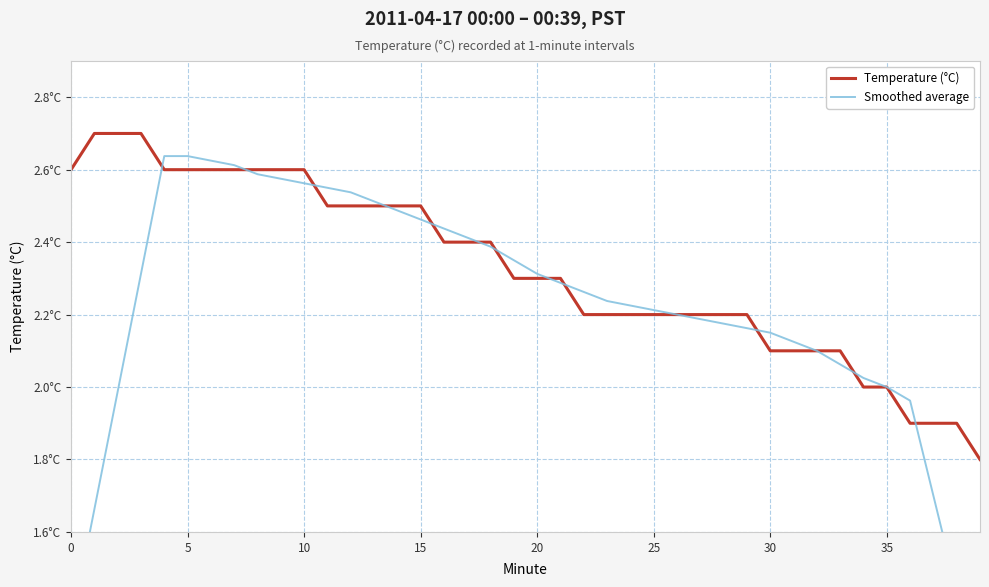

What is the label of the 1st point from the right?

39